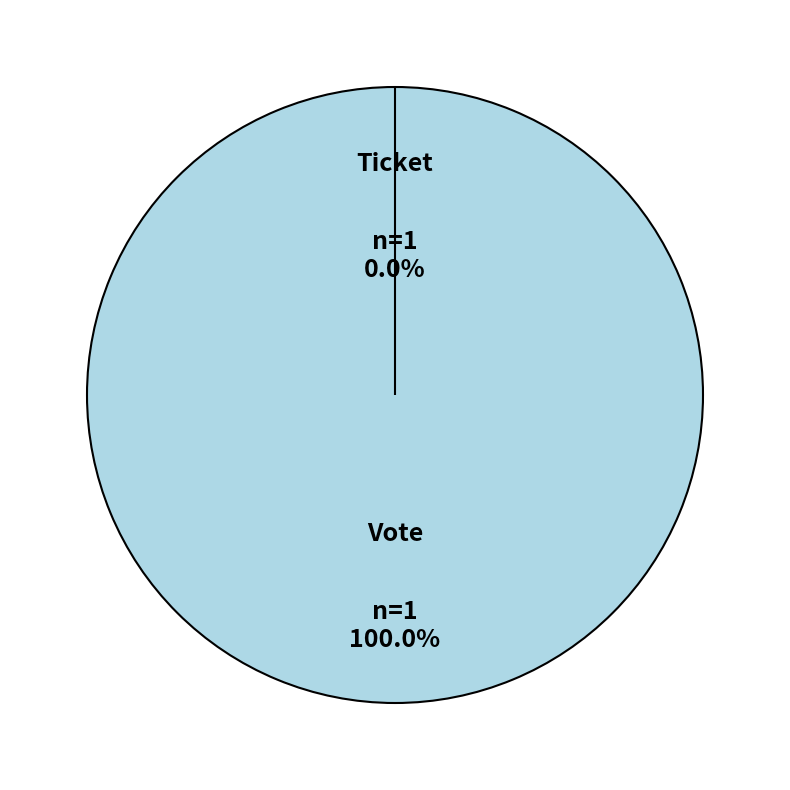

How many segments does this pie chart have?

2